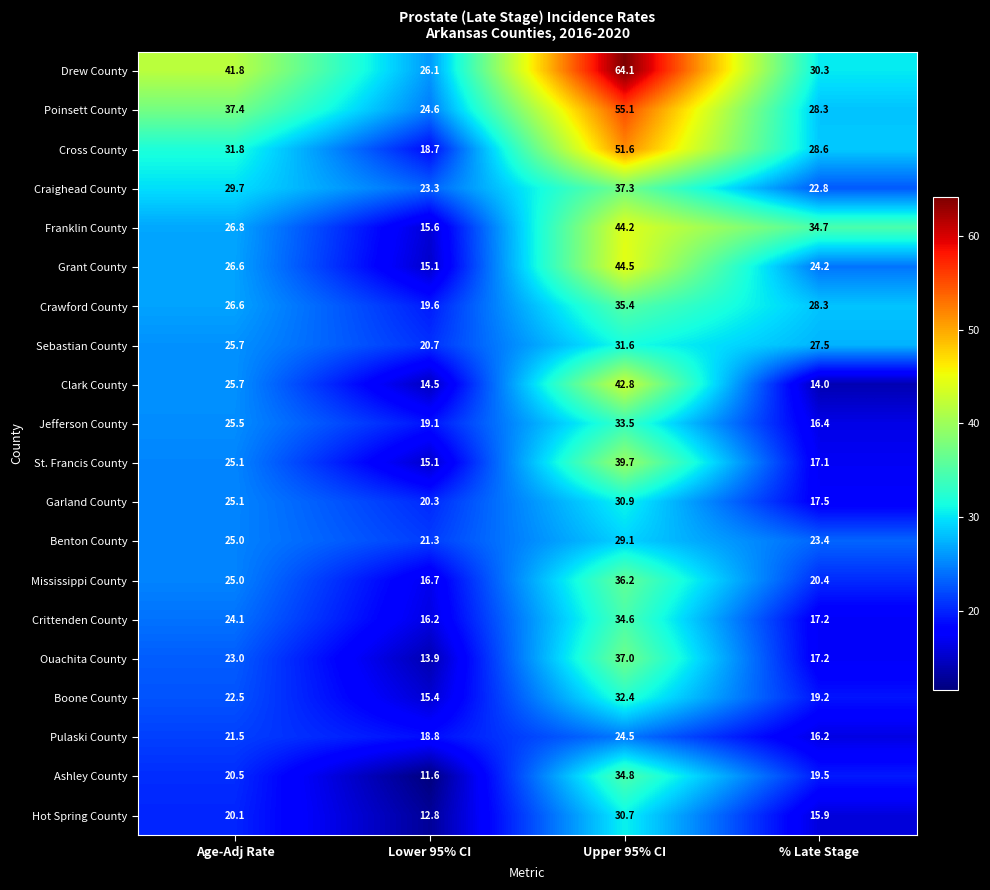

Count the number of categories in the chart.

4